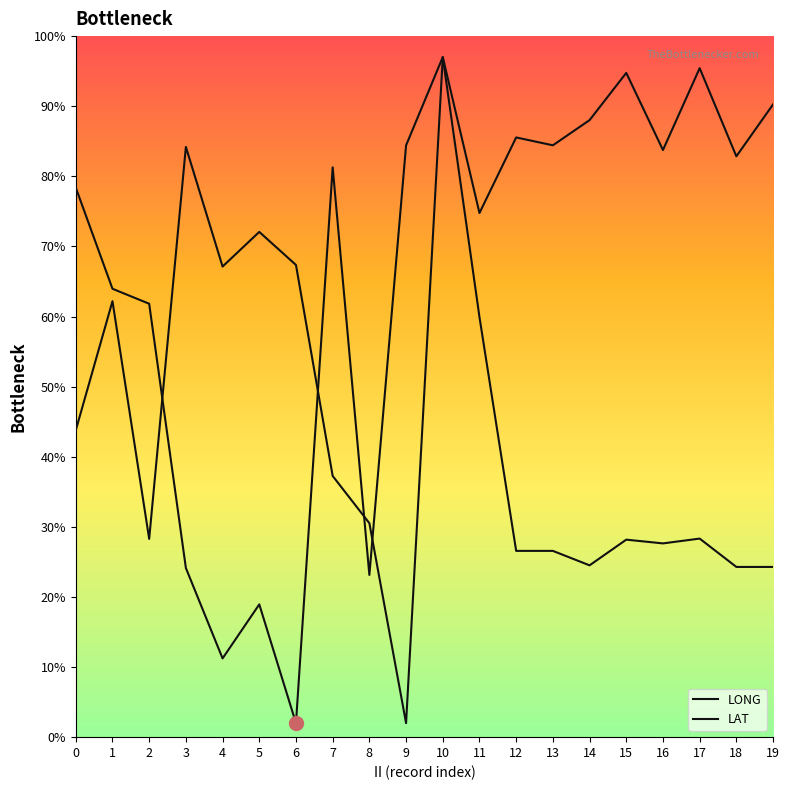

Which series ends up on top after the final intersection of LONG and LAT?

LAT